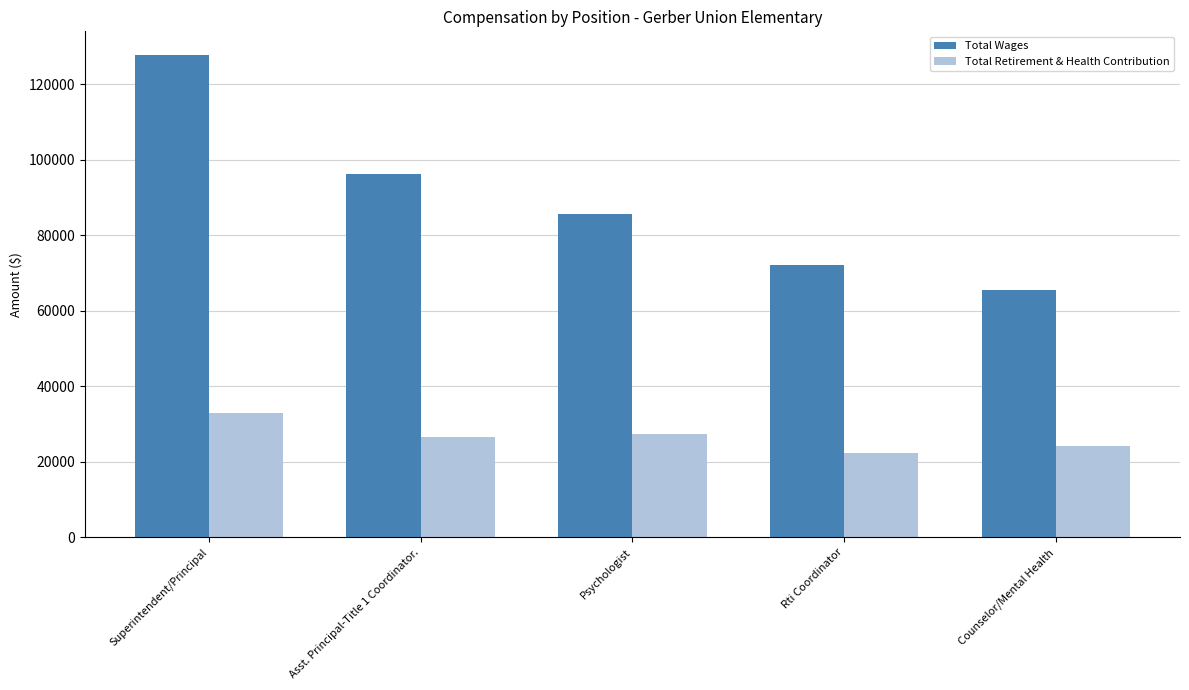

The value of Total Retirement & Health Contribution at Rti Coordinator is 22254. True or false?

True